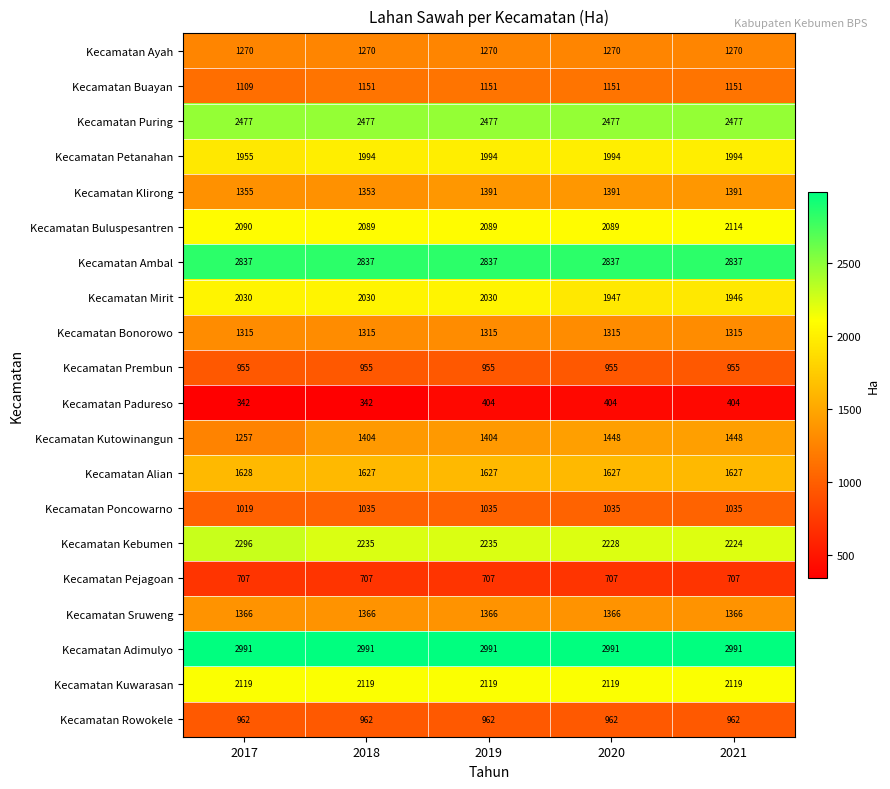

True or false: Kecamatan Padureso has a value of 342 at 2018.

True